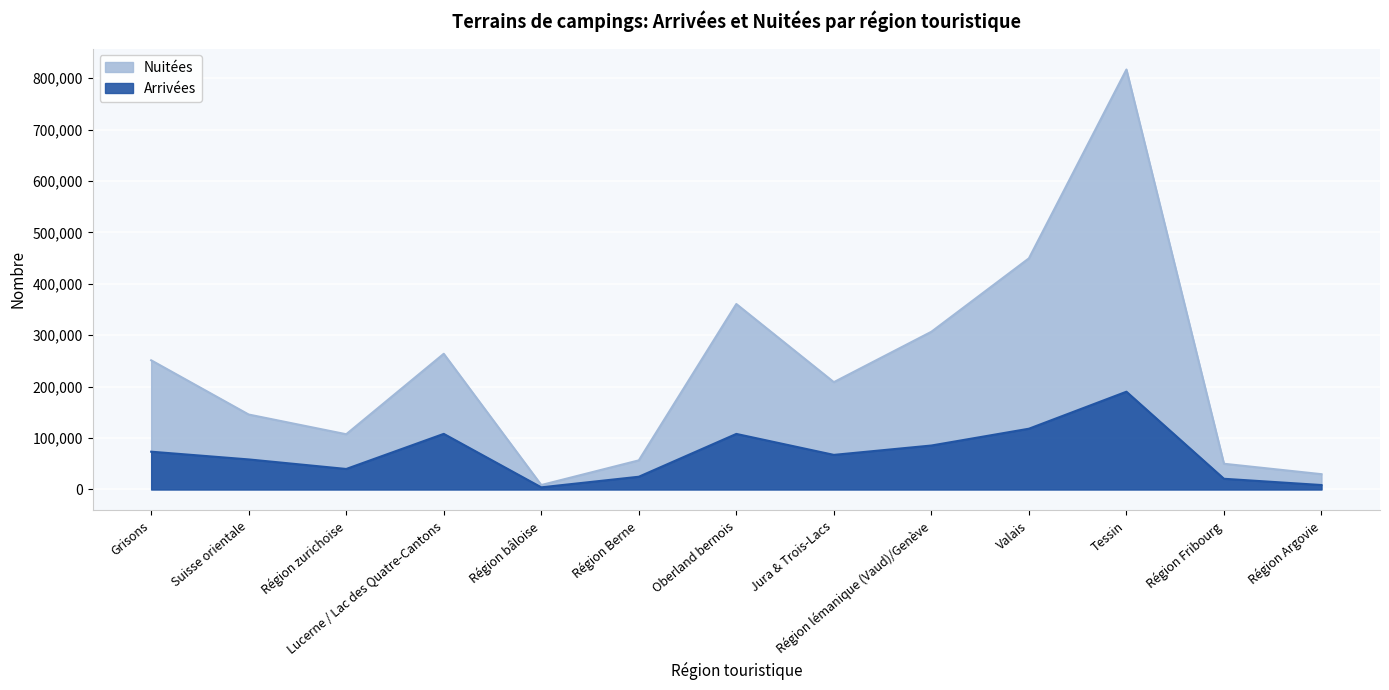

Rank the series by their average value, from lowest to highest.

Arrivées, Nuitées